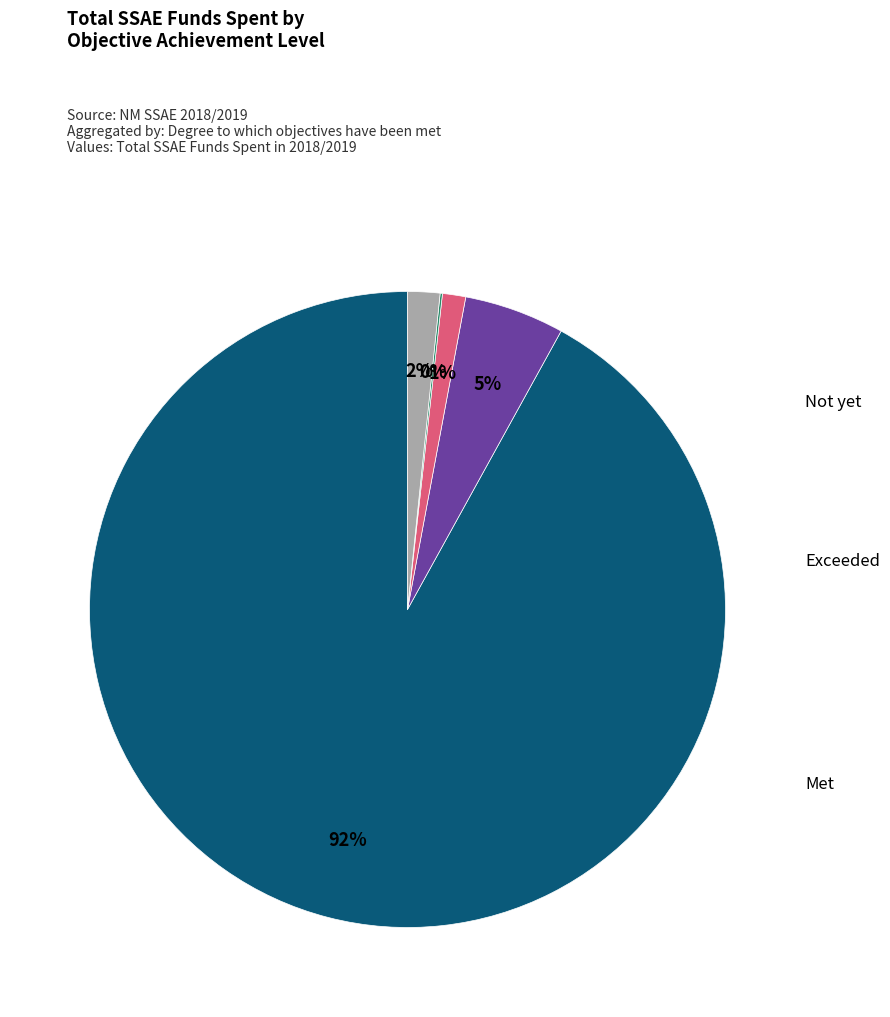

To the nearest percent, what is the average slice percentage?

20%